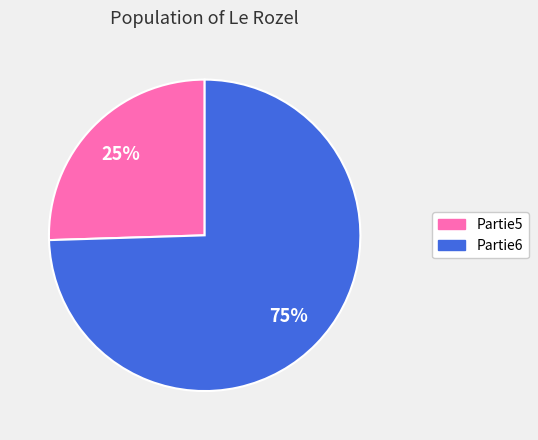

How many segments does this pie chart have?

2